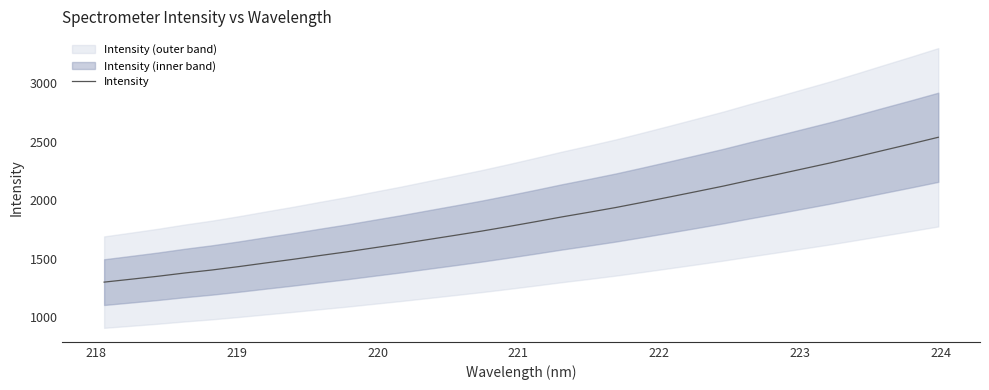

What is the greatest value displayed?

2538.2